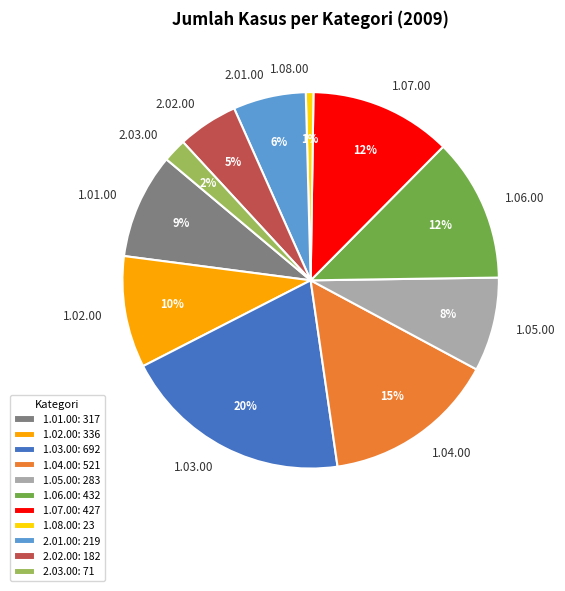

Is 1.04.00 the majority of the pie?

No